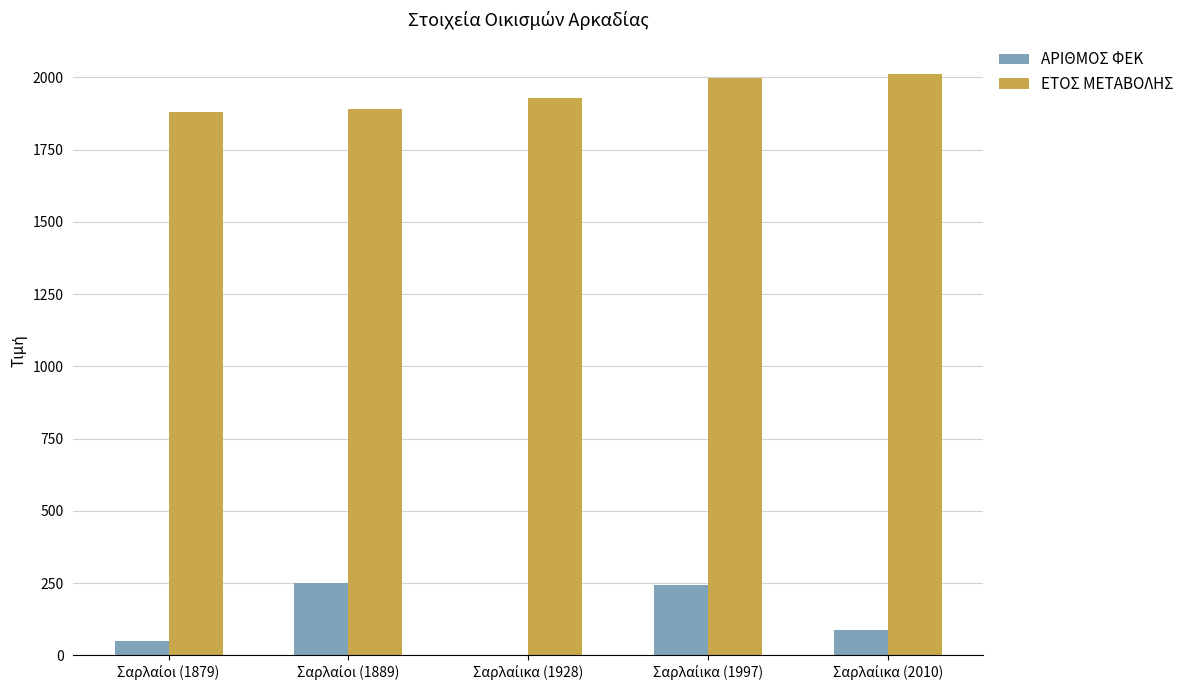

What is the sum of the ΕΤΟΣ ΜΕΤΑΒΟΛΗΣ values at Σαρλαίοι (1889) and Σαρλαίικα (1928)?

3817